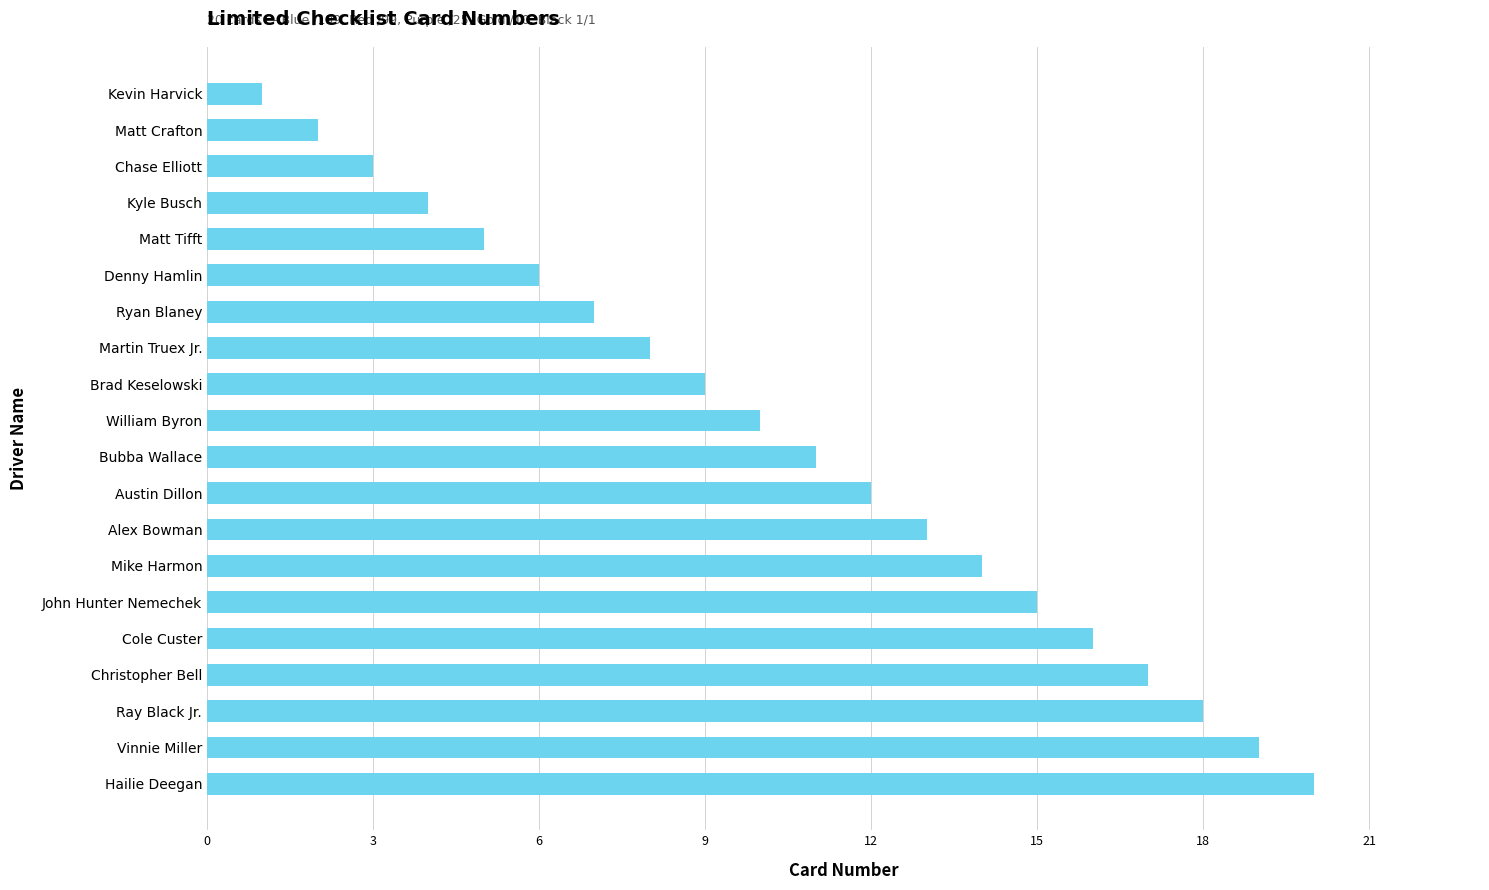

The value at William Byron is 10. True or false?

True